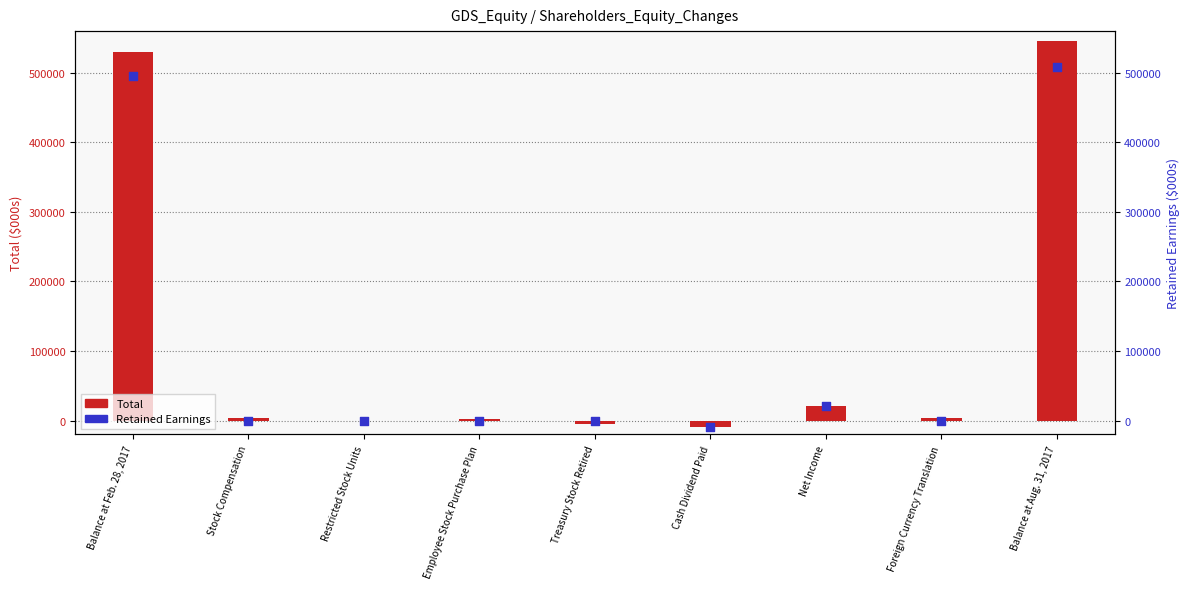

What are all the series names shown in the legend?

Total, Retained Earnings